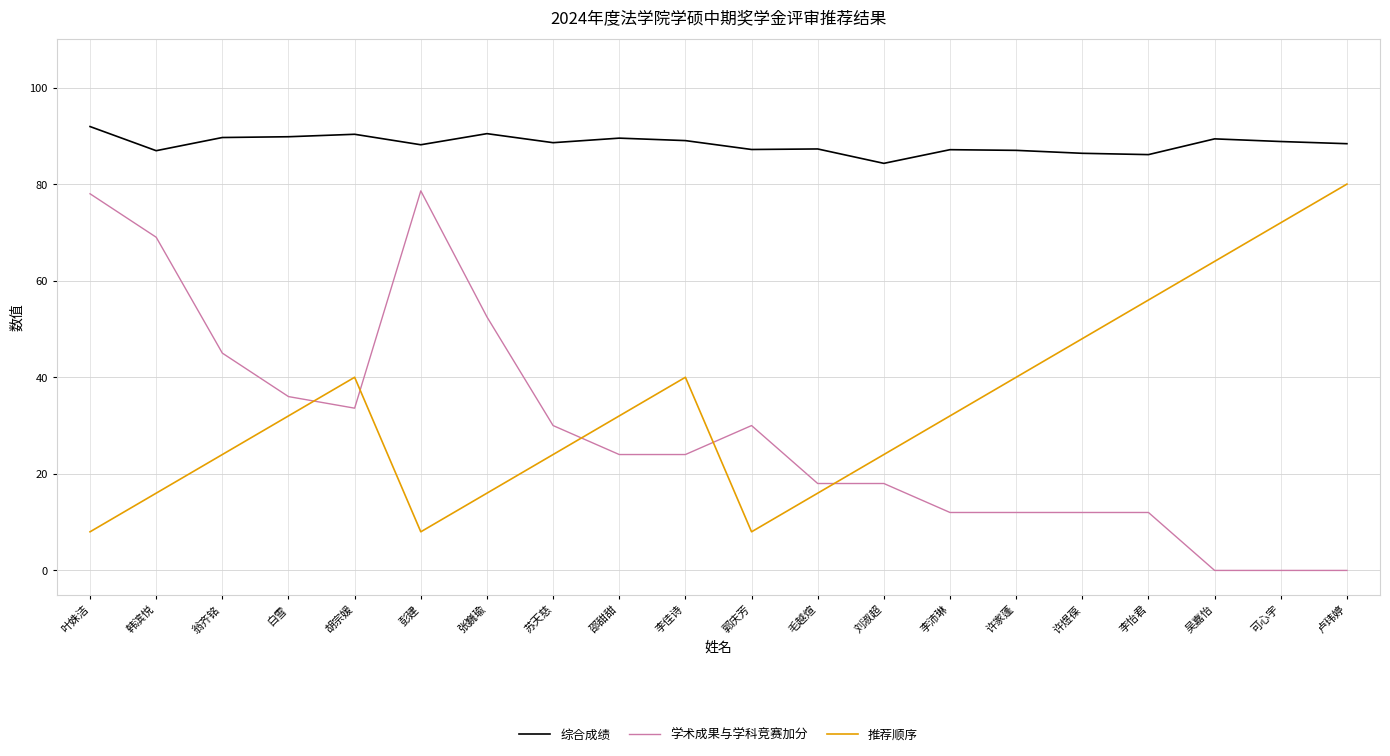

What is the difference between the highest and lowest values at 可心宇?

88.8